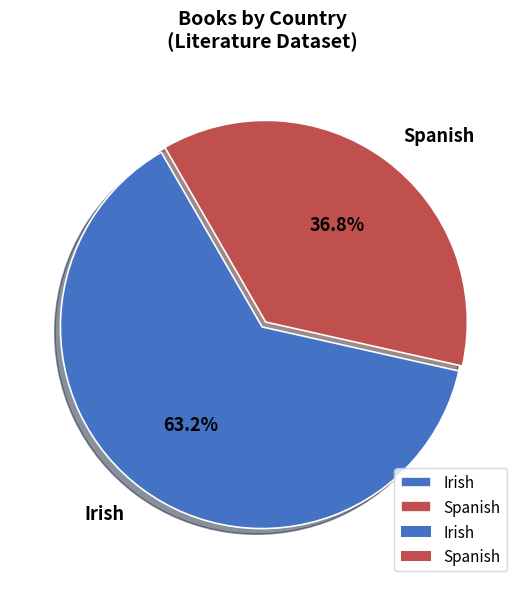

What portion of the pie excludes Spanish?

63.2%